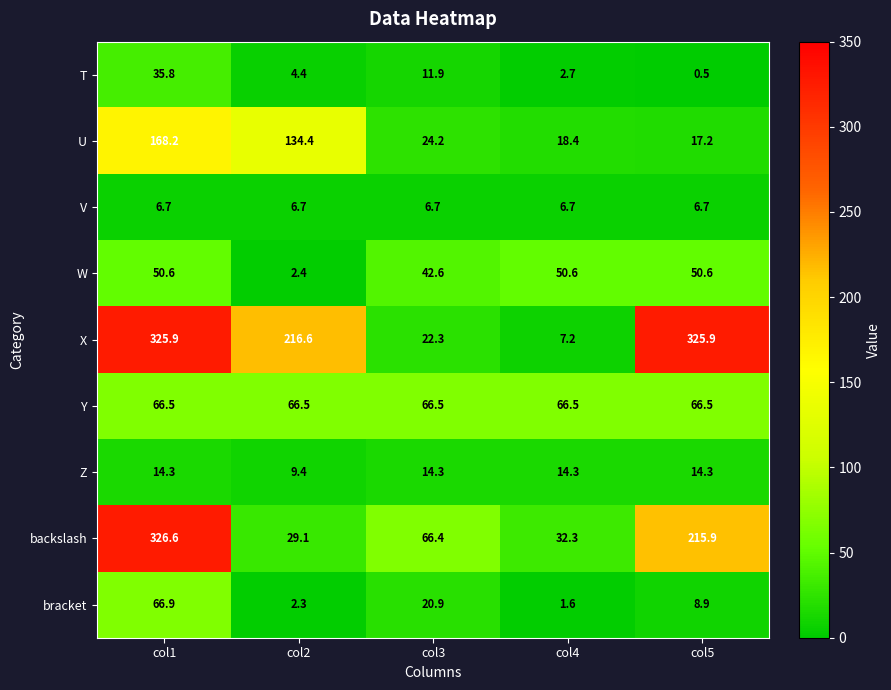

What is the difference between the highest and lowest values at col3?

59.8